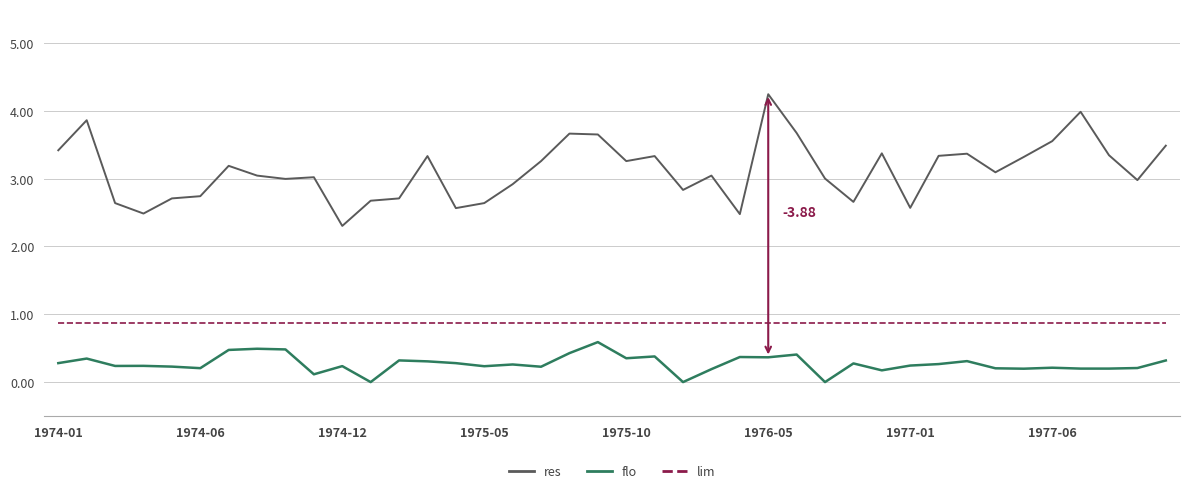

Which series has the largest total across all categories?

res